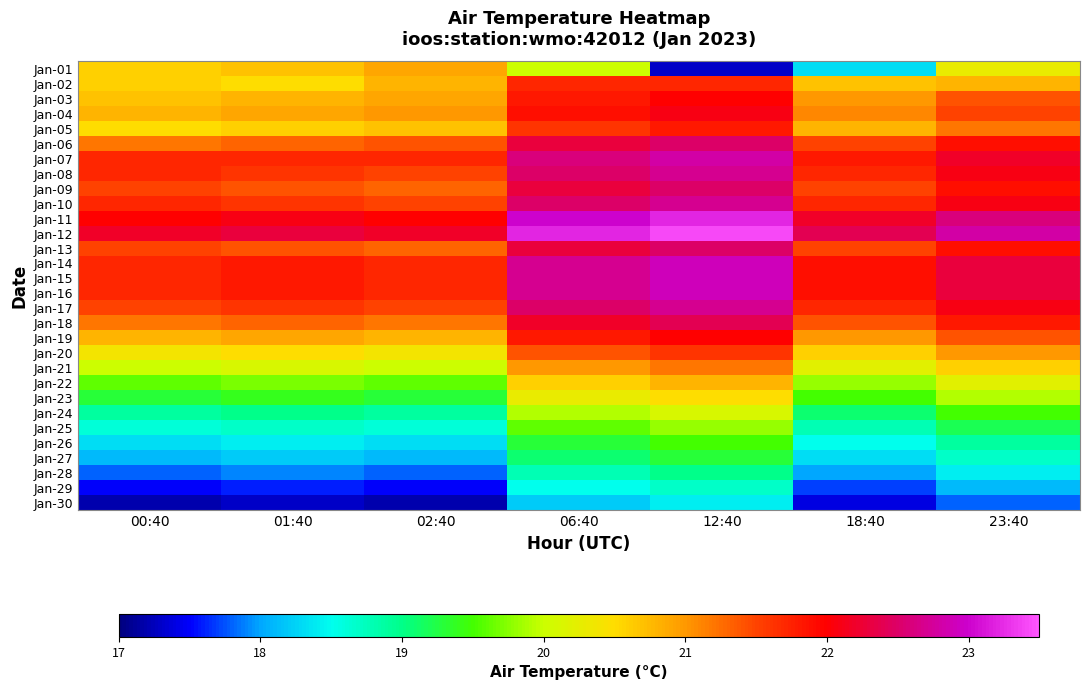

Reading left to right, what are all the values shown in this chart?

Jan-01: 00:40=20.6	01:40=20.7	02:40=20.9	06:40=20.0	12:40=17.3	18:40=18.3	23:40=20.3
Jan-02: 00:40=20.6	01:40=20.5	02:40=20.8	06:40=21.7	12:40=21.7	18:40=20.7	23:40=20.8
Jan-03: 00:40=20.7	01:40=20.8	02:40=20.9	06:40=21.8	12:40=22.0	18:40=21.0	23:40=21.4
Jan-04: 00:40=20.8	01:40=20.9	02:40=21.0	06:40=21.9	12:40=22.1	18:40=21.1	23:40=21.5
Jan-05: 00:40=20.5	01:40=20.6	02:40=20.7	06:40=21.6	12:40=21.8	18:40=20.8	23:40=21.2
Jan-06: 00:40=21.2	01:40=21.3	02:40=21.4	06:40=22.3	12:40=22.5	18:40=21.5	23:40=21.9
Jan-07: 00:40=21.7	01:40=21.7	02:40=21.7	06:40=22.6	12:40=22.8	18:40=21.8	23:40=22.2
Jan-08: 00:40=21.7	01:40=21.6	02:40=21.5	06:40=22.5	12:40=22.7	18:40=21.7	23:40=22.1
Jan-09: 00:40=21.5	01:40=21.4	02:40=21.3	06:40=22.3	12:40=22.5	18:40=21.5	23:40=21.9
Jan-10: 00:40=21.7	01:40=21.6	02:40=21.5	06:40=22.5	12:40=22.7	18:40=21.7	23:40=22.1
Jan-11: 00:40=22.0	01:40=22.1	02:40=22.0	06:40=23.0	12:40=23.2	18:40=22.2	23:40=22.6
Jan-12: 00:40=22.2	01:40=22.3	02:40=22.2	06:40=23.2	12:40=23.4	18:40=22.4	23:40=22.8
Jan-13: 00:40=21.5	01:40=21.4	02:40=21.3	06:40=22.3	12:40=22.5	18:40=21.5	23:40=21.9
Jan-14: 00:40=21.7	01:40=21.8	02:40=21.7	06:40=22.7	12:40=22.9	18:40=21.9	23:40=22.3
Jan-15: 00:40=21.7	01:40=21.8	02:40=21.7	06:40=22.7	12:40=22.9	18:40=21.9	23:40=22.3
Jan-16: 00:40=21.7	01:40=21.8	02:40=21.7	06:40=22.7	12:40=22.9	18:40=21.9	23:40=22.3
Jan-17: 00:40=21.5	01:40=21.6	02:40=21.5	06:40=22.5	12:40=22.7	18:40=21.7	23:40=22.1
Jan-18: 00:40=21.2	01:40=21.3	02:40=21.2	06:40=22.2	12:40=22.4	18:40=21.4	23:40=21.8
Jan-19: 00:40=20.8	01:40=20.9	02:40=20.8	06:40=21.8	12:40=22.0	18:40=21.0	23:40=21.4
Jan-20: 00:40=20.4	01:40=20.5	02:40=20.4	06:40=21.4	12:40=21.6	18:40=20.6	23:40=21.0
Jan-21: 00:40=20.0	01:40=20.1	02:40=20.0	06:40=21.0	12:40=21.2	18:40=20.2	23:40=20.6
Jan-22: 00:40=19.6	01:40=19.7	02:40=19.6	06:40=20.6	12:40=20.8	18:40=19.8	23:40=20.2
Jan-23: 00:40=19.3	01:40=19.4	02:40=19.3	06:40=20.3	12:40=20.5	18:40=19.5	23:40=19.9
Jan-24: 00:40=18.9	01:40=19.0	02:40=18.9	06:40=19.9	12:40=20.1	18:40=19.1	23:40=19.5
Jan-25: 00:40=18.6	01:40=18.7	02:40=18.6	06:40=19.6	12:40=19.8	18:40=18.8	23:40=19.2
Jan-26: 00:40=18.3	01:40=18.4	02:40=18.3	06:40=19.3	12:40=19.5	18:40=18.5	23:40=18.9
Jan-27: 00:40=18.1	01:40=18.2	02:40=18.1	06:40=19.1	12:40=19.3	18:40=18.3	23:40=18.7
Jan-28: 00:40=17.8	01:40=17.9	02:40=17.8	06:40=18.8	12:40=19.0	18:40=18.0	23:40=18.4
Jan-29: 00:40=17.5	01:40=17.6	02:40=17.5	06:40=18.5	12:40=18.7	18:40=17.7	23:40=18.1
Jan-30: 00:40=17.2	01:40=17.3	02:40=17.2	06:40=18.2	12:40=18.4	18:40=17.4	23:40=17.8